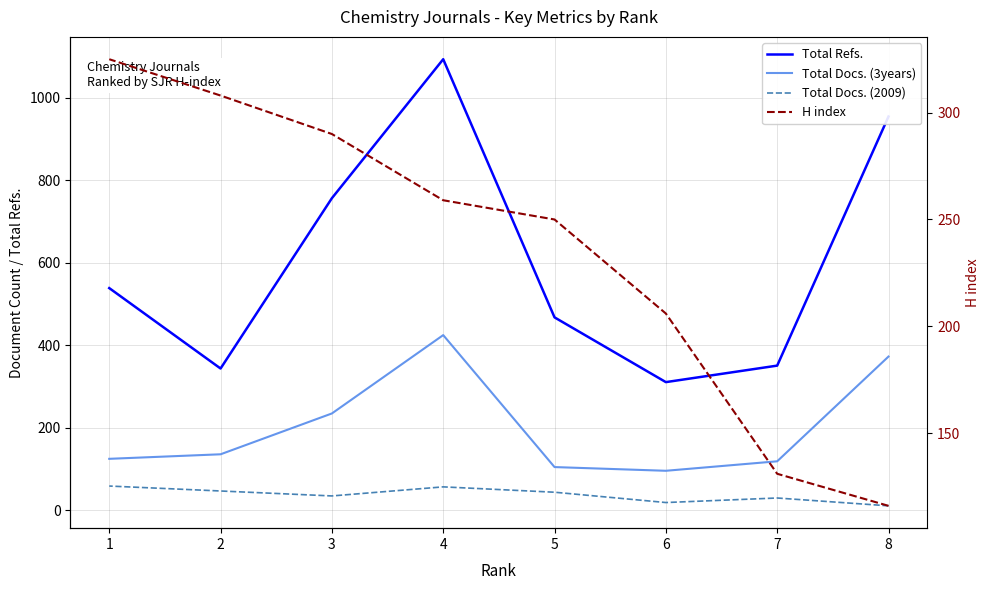

How many data points in Total Docs. (2009) are less than 44?

4